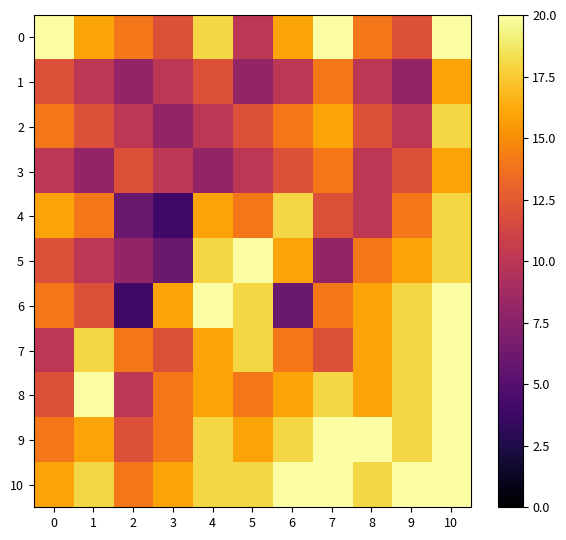

Count the number of data series in this chart.

11